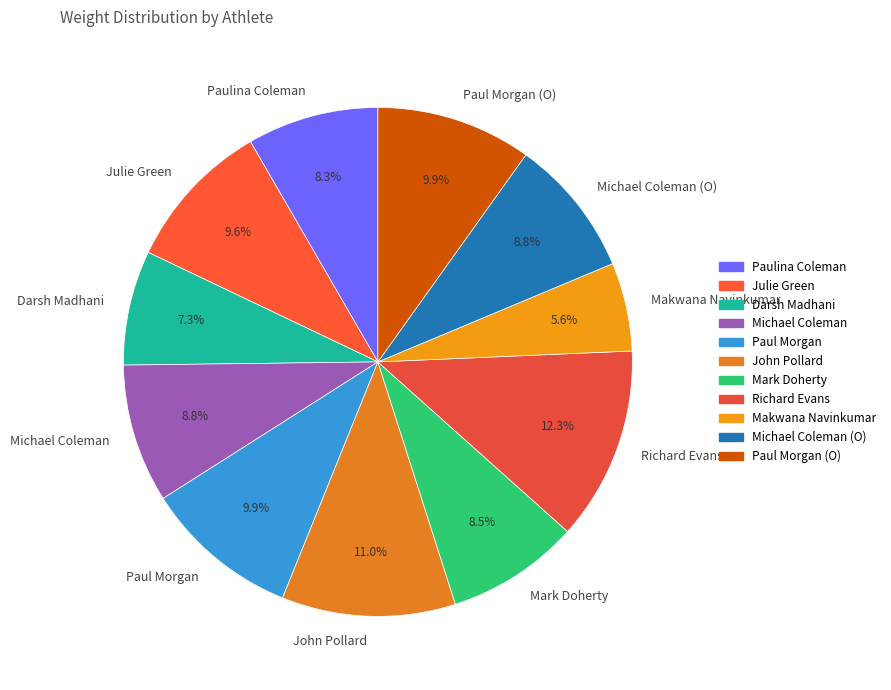

Is it true that Michael Coleman (O) is 9% of the pie?

True